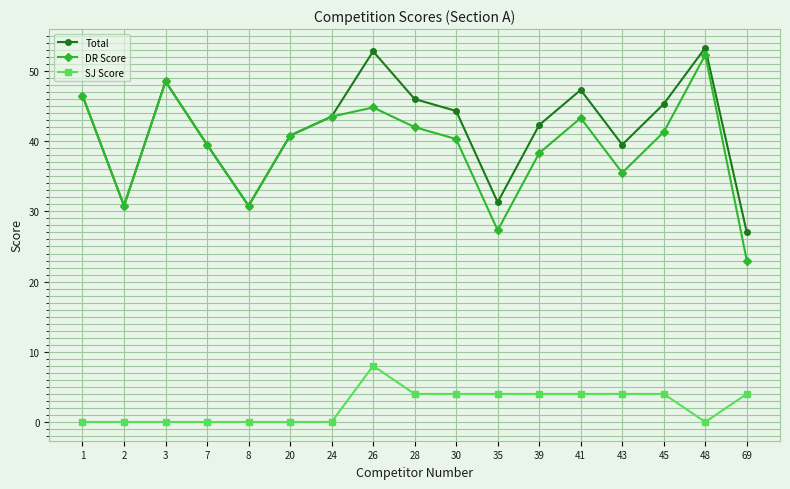

What value does the DR Score series have at 20?

40.8